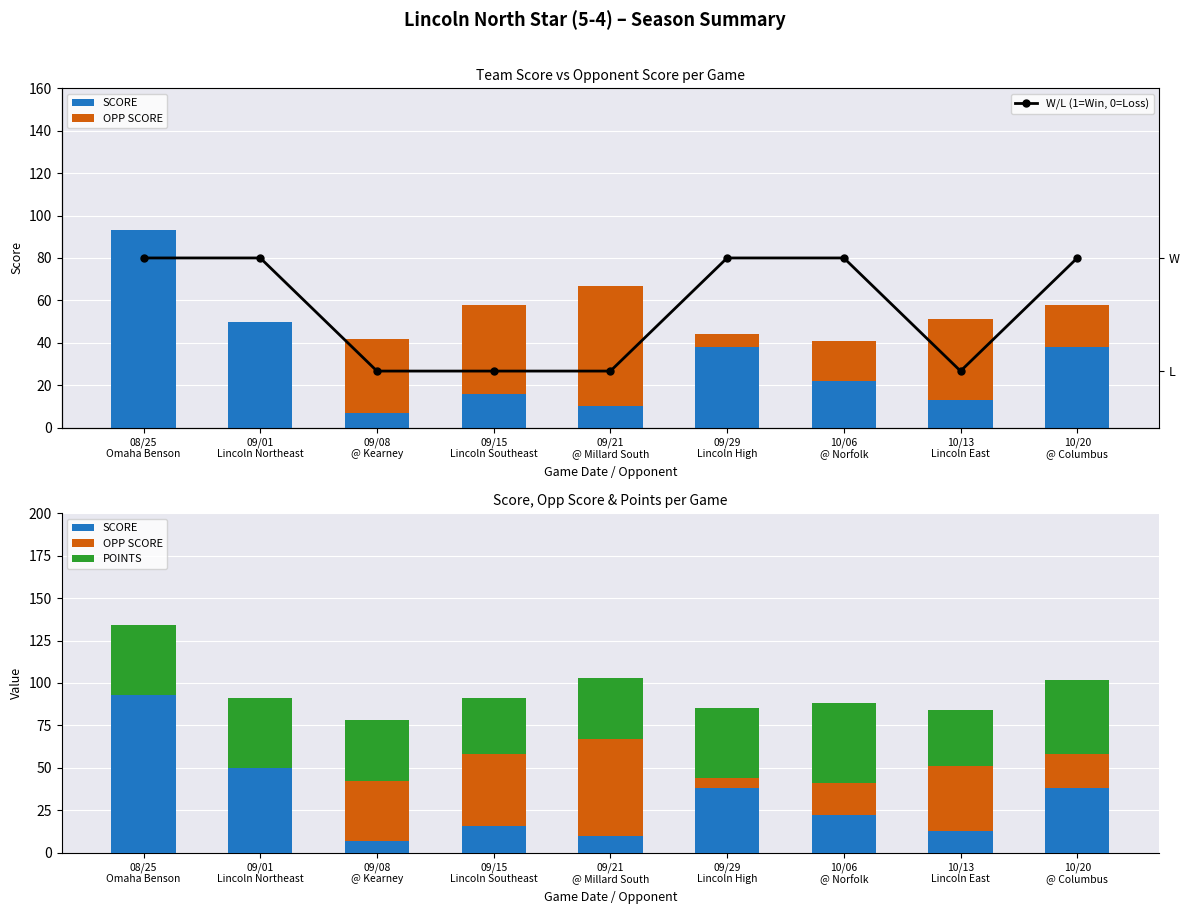

List the series in order of their overall mean, lowest first.

W/L (1=Win, 0=Loss), OPP SCORE, SCORE, POINTS